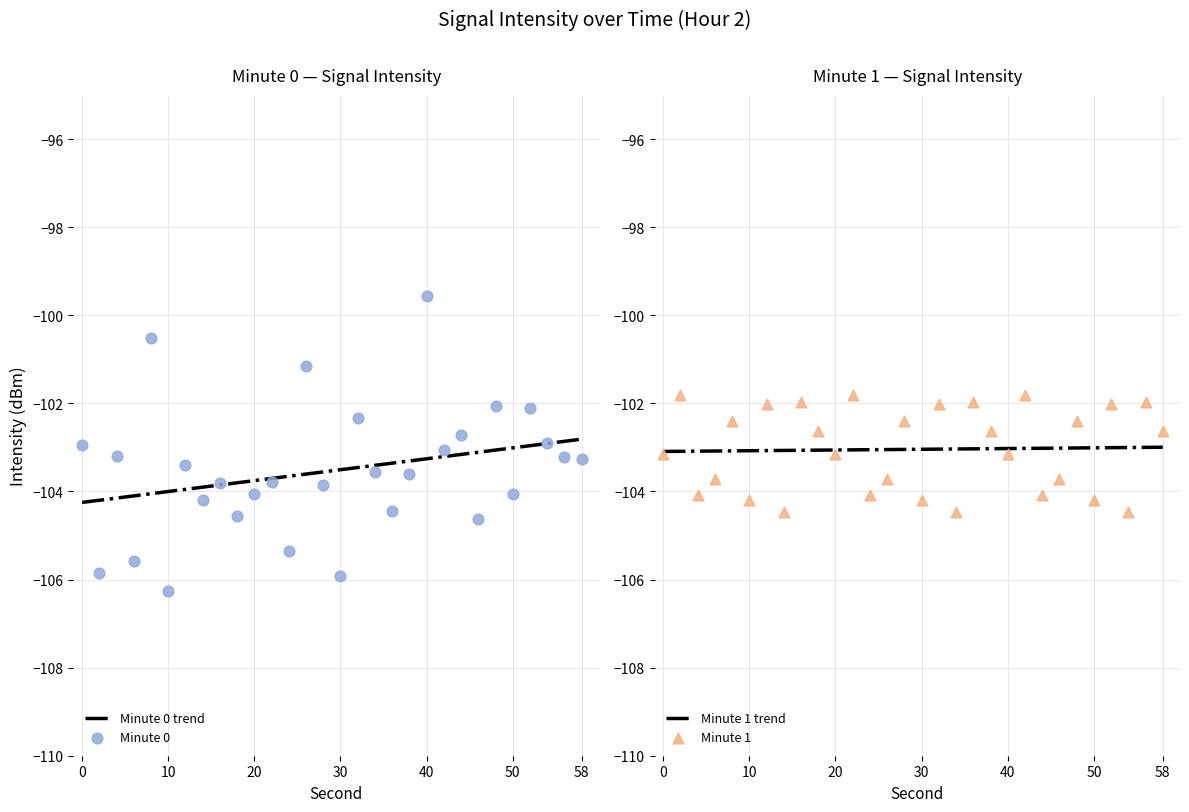

Which series contains the lowest Y value?

Minute 0